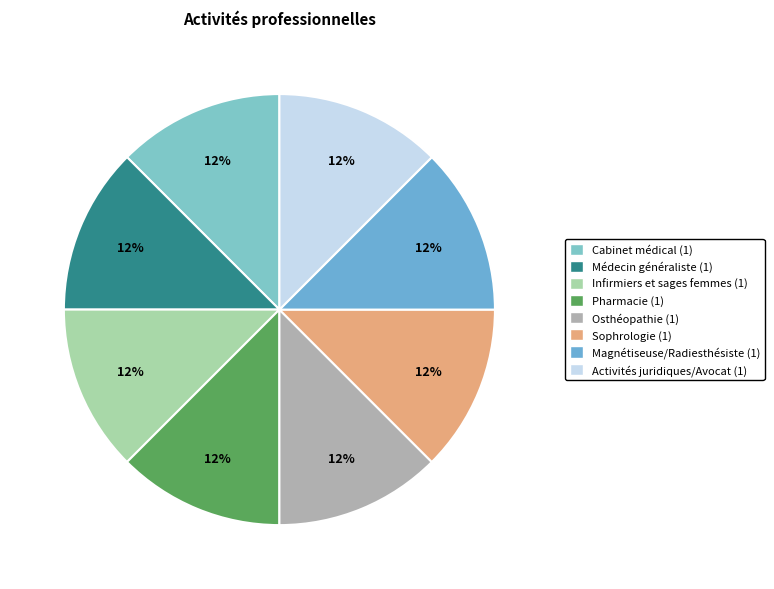

Is there any slice that represents more than half of the pie?

No